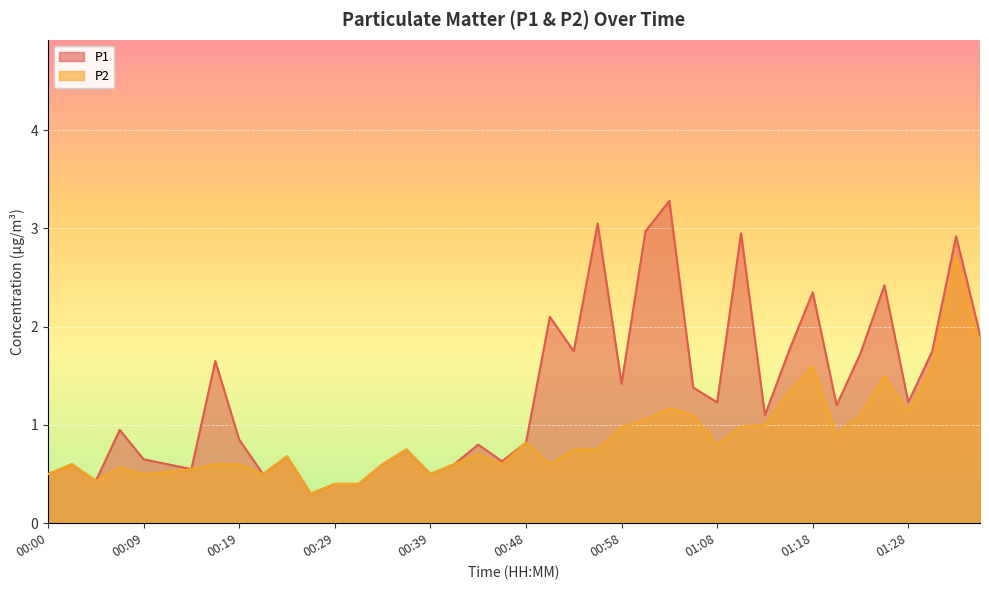

Which series has the largest total across all categories?

P1